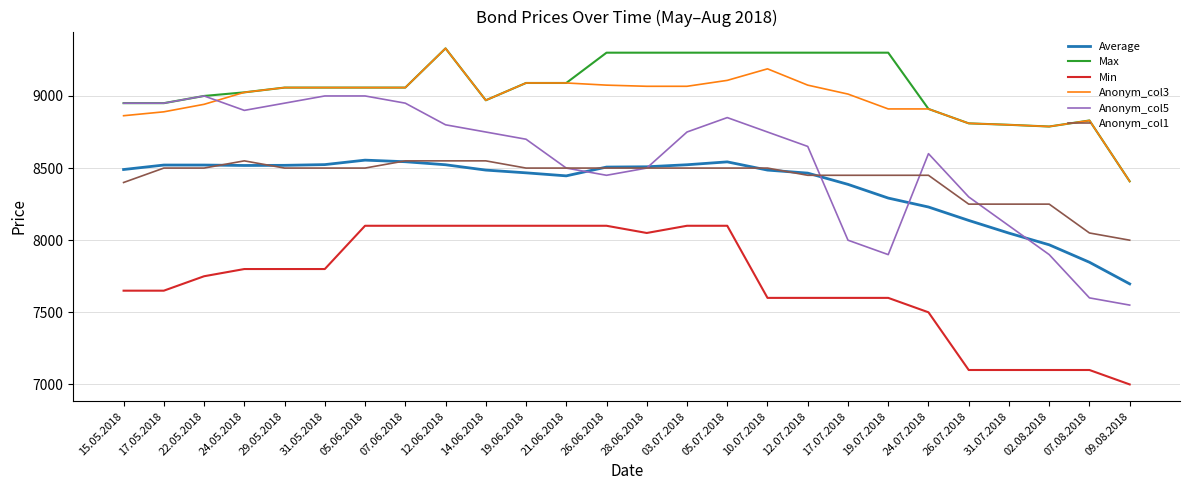

The value of Anonym_col3 at 17.07.2018 is 3002. True or false?

False